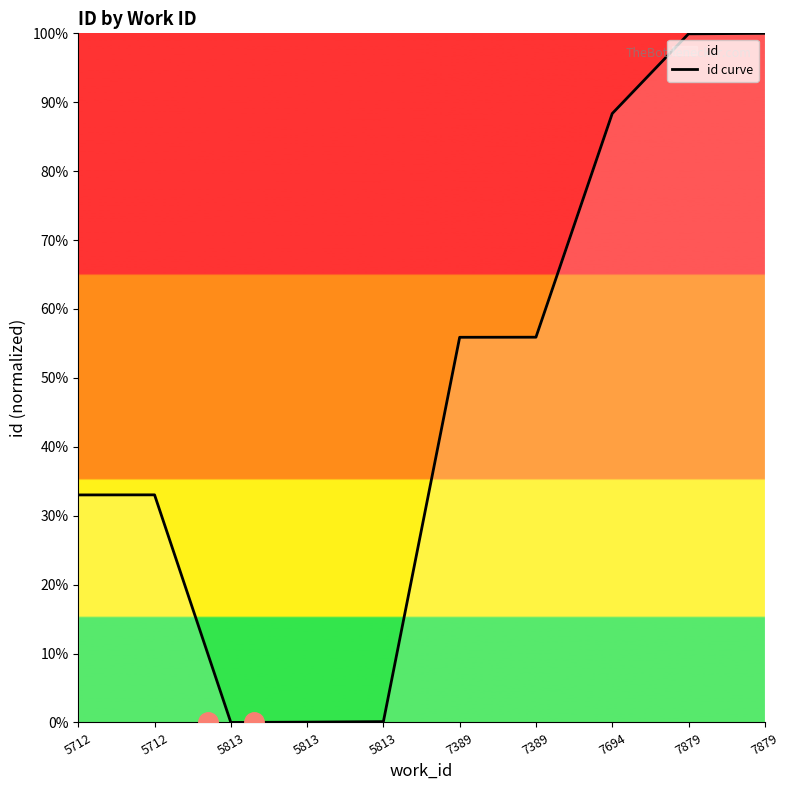

How many values are above zero?

9